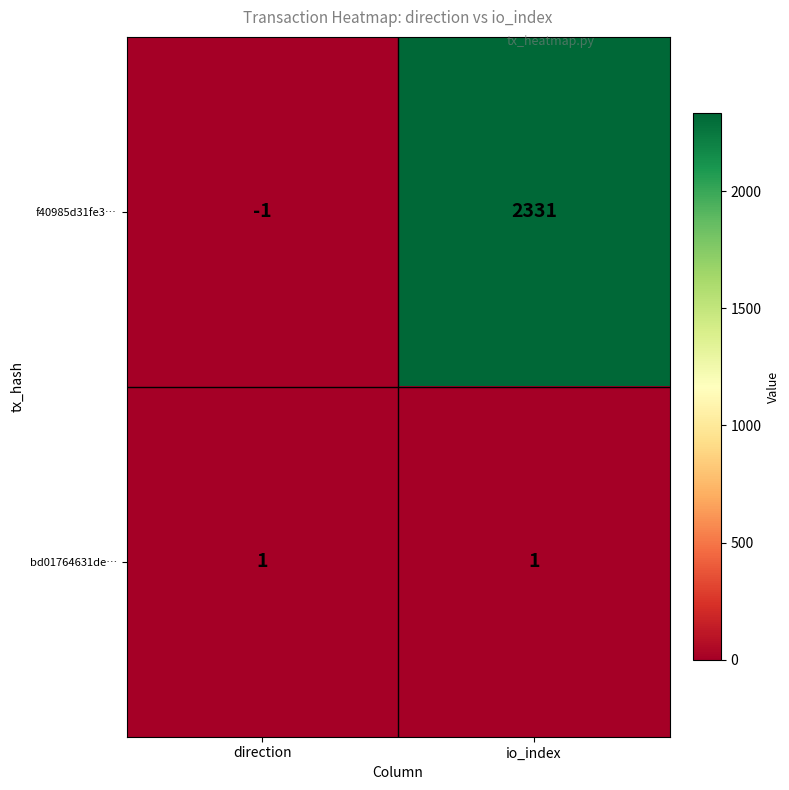

Between direction and io_index, which series saw the biggest shift?

f40985d31fe3…